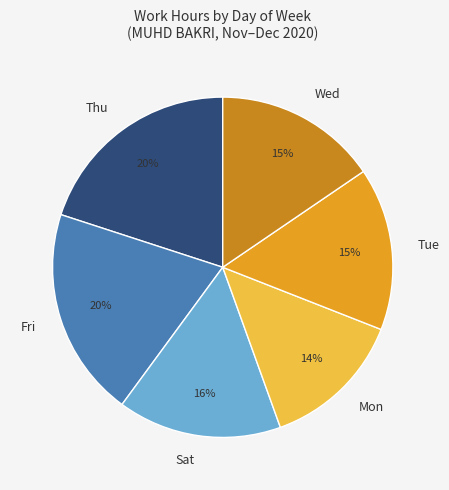

What percentage is the Thu slice, to the nearest percent?

20%